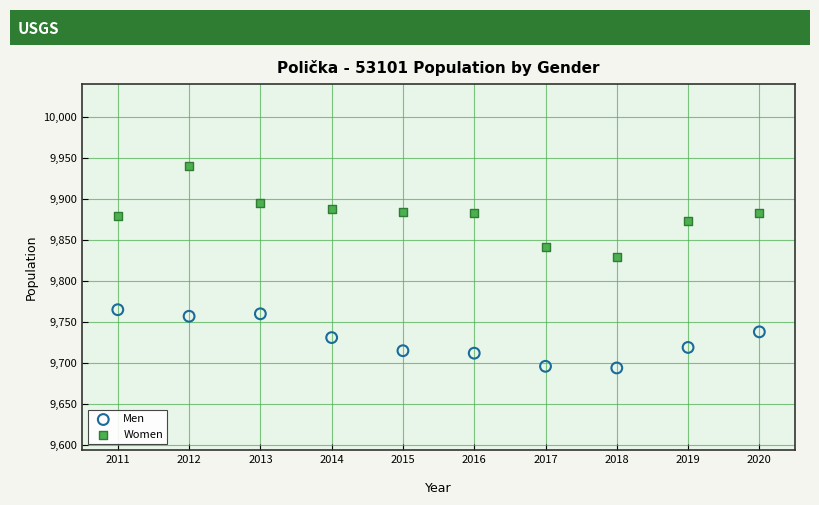

Across all data points, what is the range of X values (max minus min)?

9